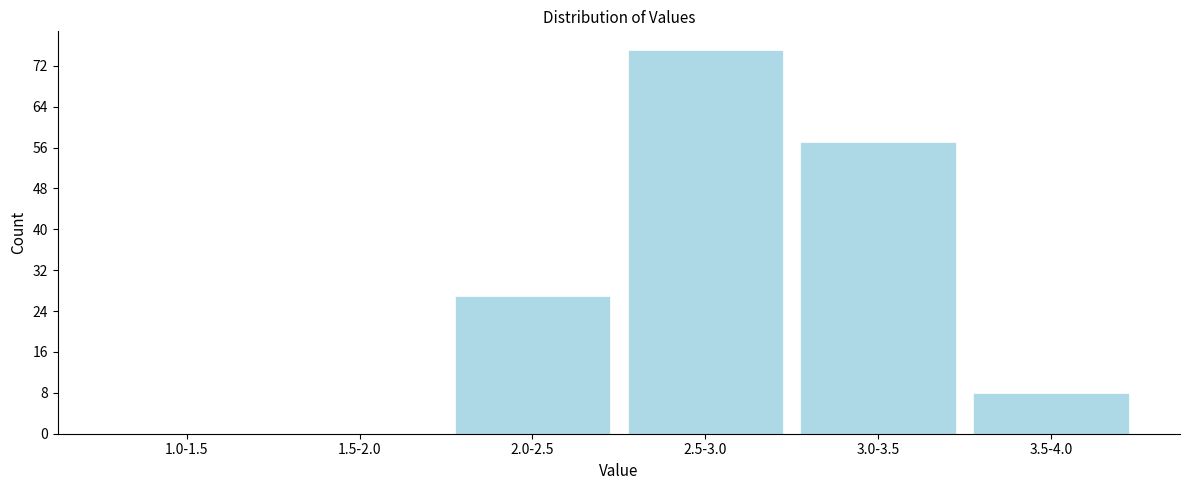

Reading left to right, extract all data points from this chart.

1.0-1.5=0	1.5-2.0=0	2.0-2.5=27	2.5-3.0=75	3.0-3.5=57	3.5-4.0=8